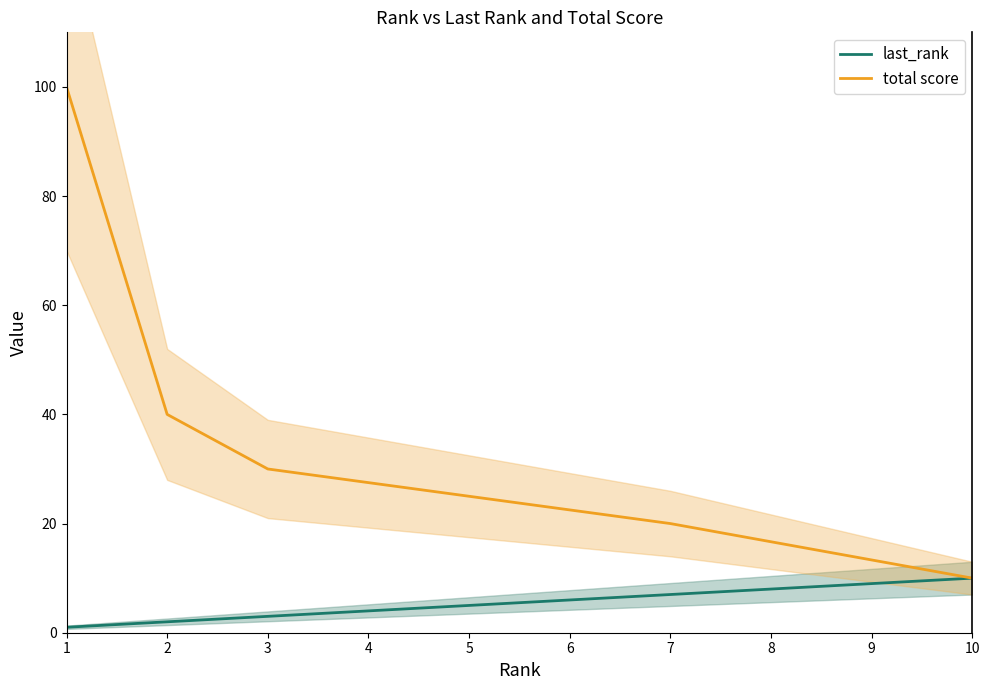

What are all the series names shown in the legend?

last_rank, total score